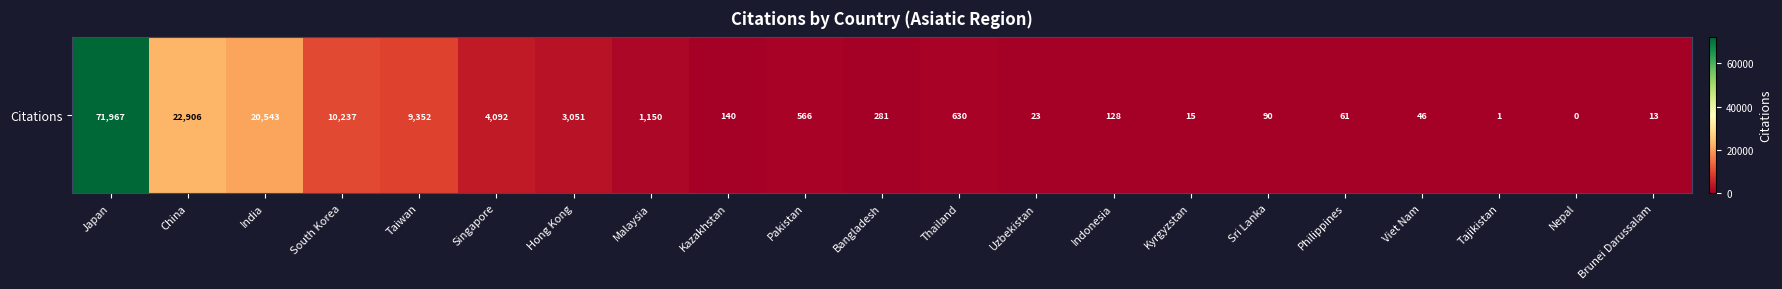

What is the maximum value shown in the chart?

71967